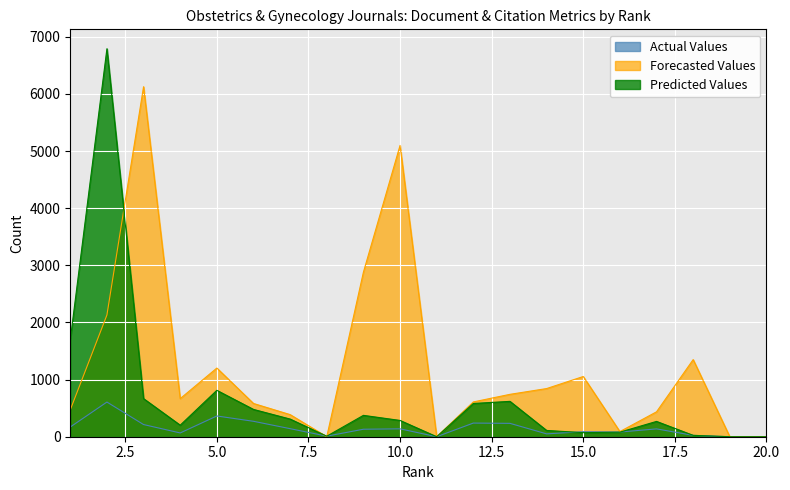

What is the average value of the Predicted Values series?

669